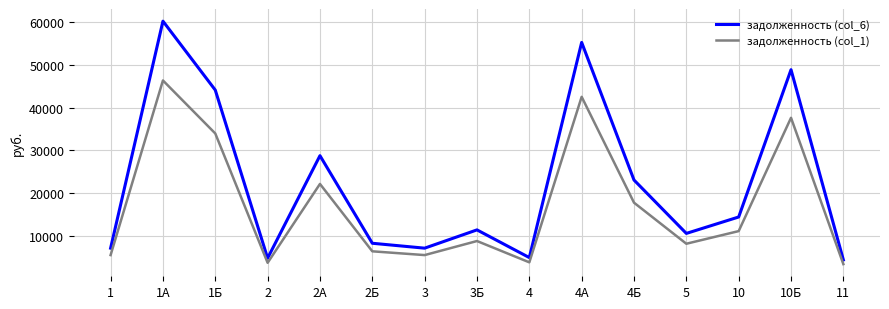

Between 10 and 10Б, which series saw the biggest shift?

задолженность (col_6)